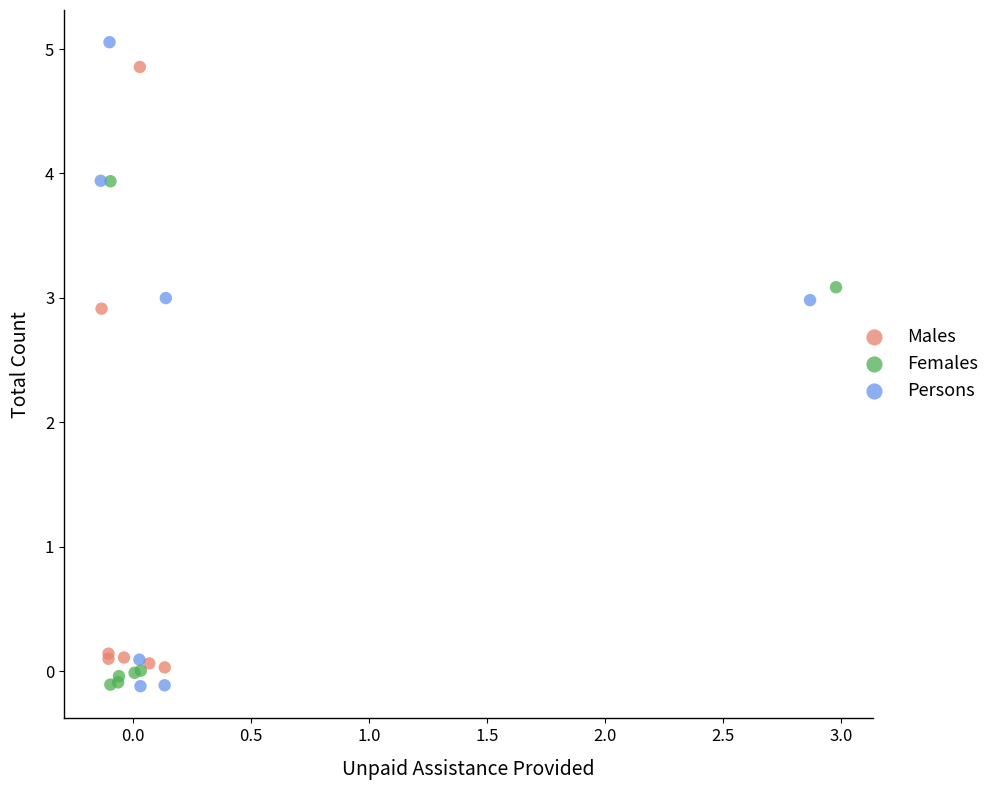

Which series has the largest Y range (max minus min)?

Persons